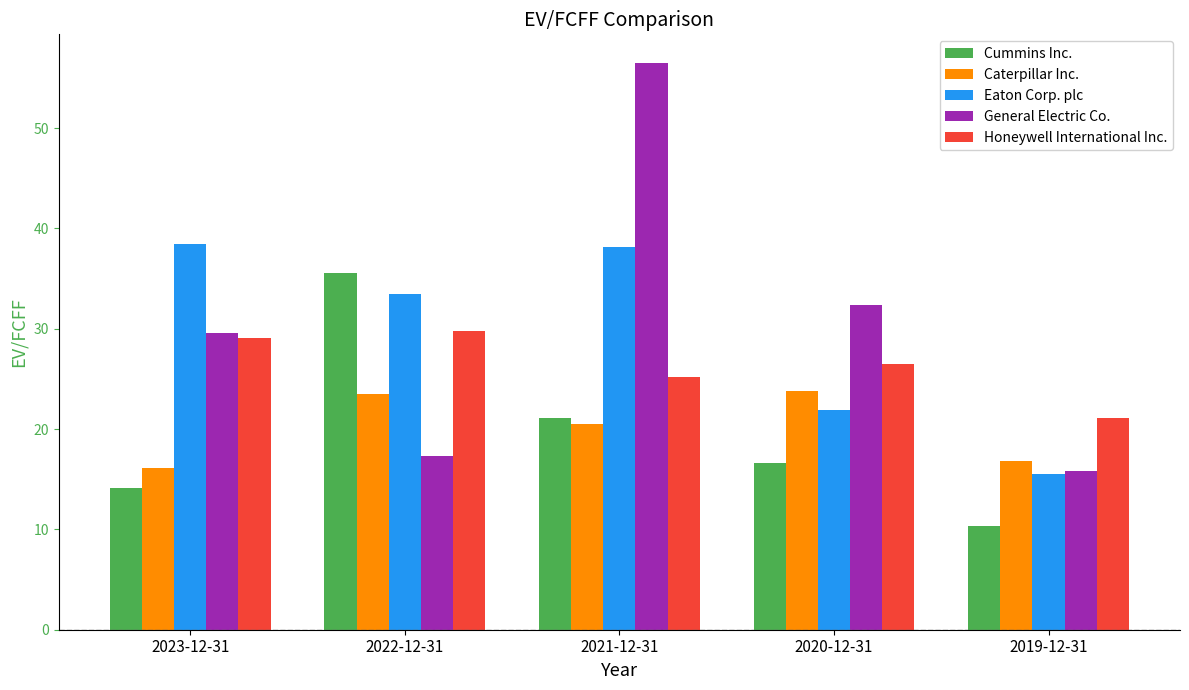

What is the maximum value for Honeywell International Inc.?

29.8